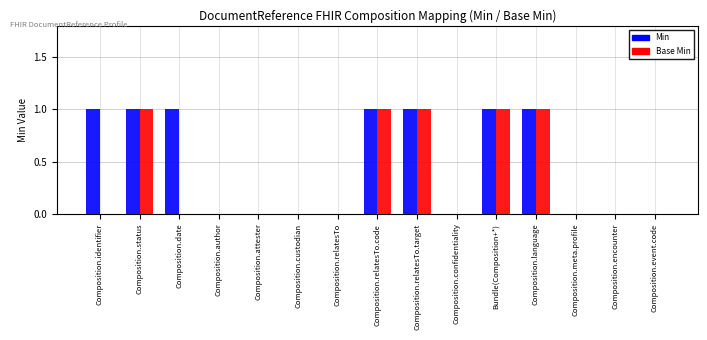

How many groups of bars are there?

15